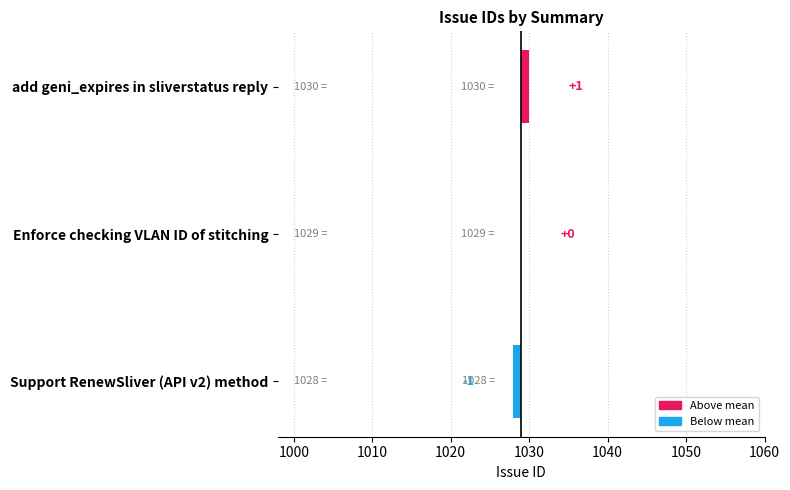

What position from the left is Enforce checking VLAN ID of stitching?

2